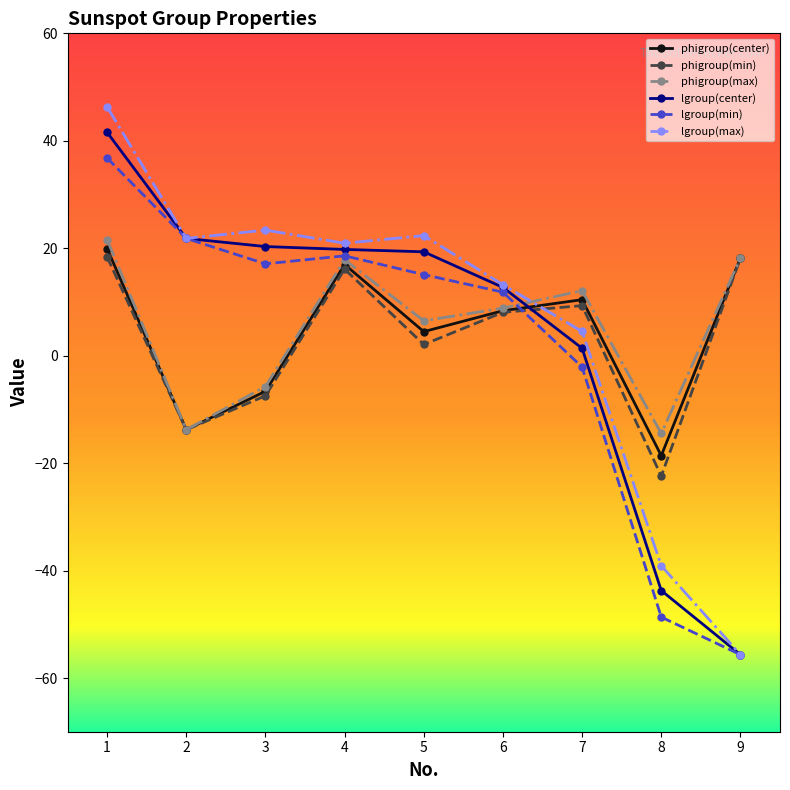

True or false: phigroup(center) has more than 1 interior local peaks.

True